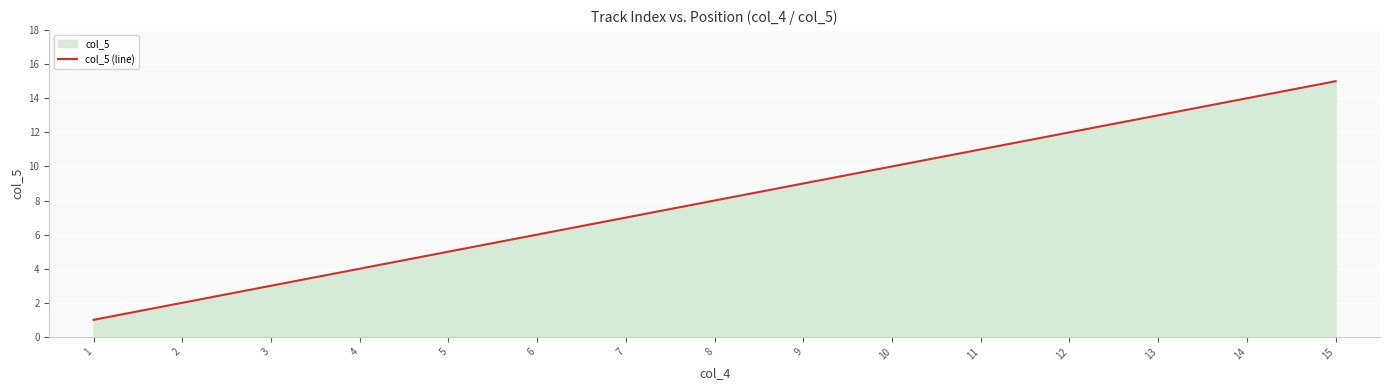

Which has a higher value, 13 or 15?

15